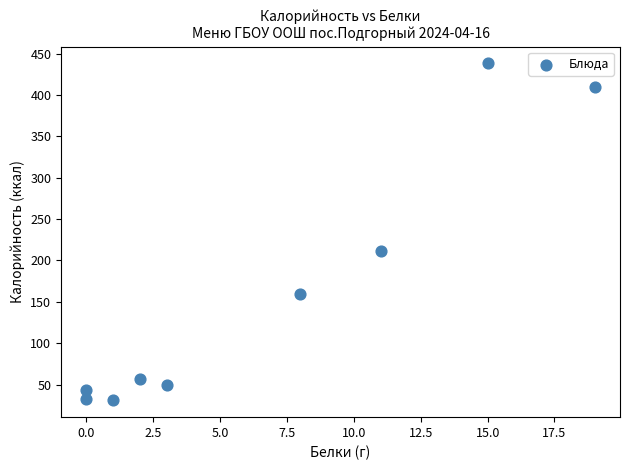

What is the range of Y values (max minus min)?

407